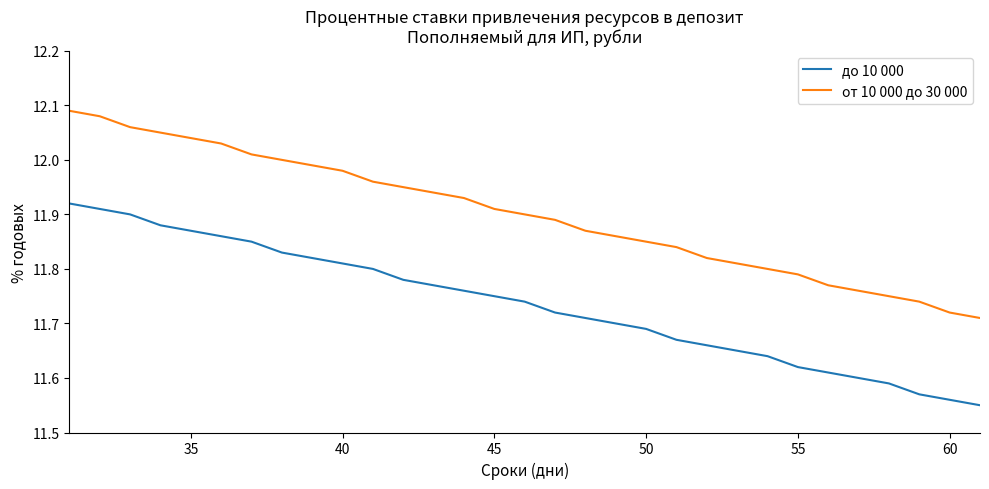

What is the difference between the maximum and minimum values in the до 10 000 series?

0.4